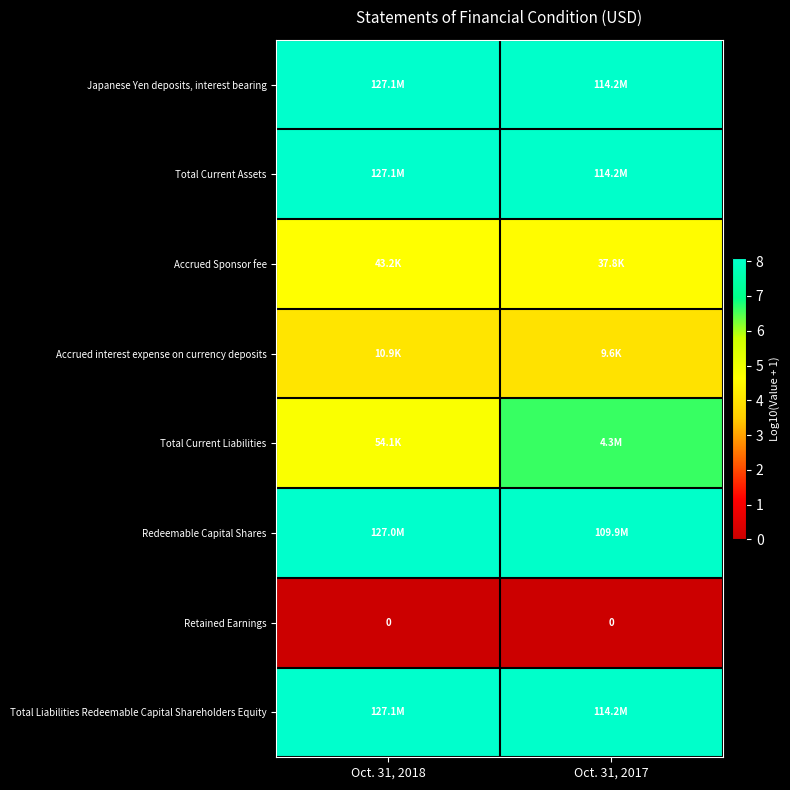

What is the difference between the maximum and minimum values in the Redeemable Capital Shares series?

0.1